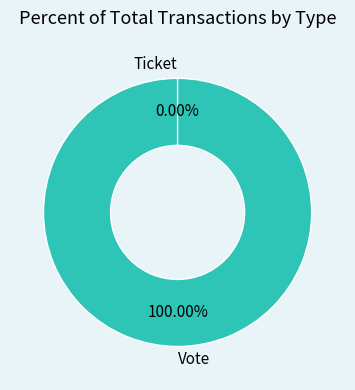

Rank the categories by value from highest to lowest.

Vote, Ticket